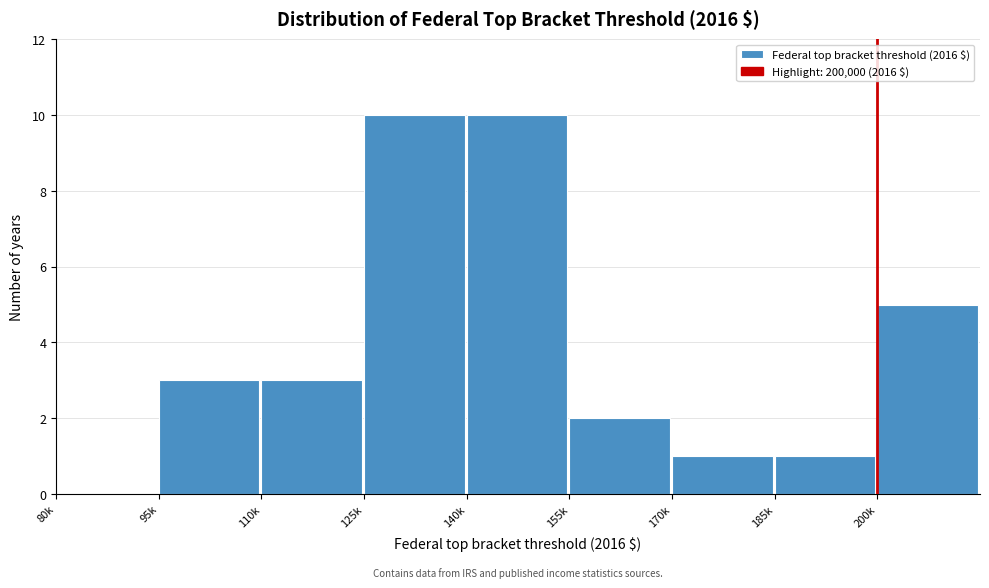

Reading right to left, what are all the values shown in this chart?

200k=5	185k=1	170k=1	155k=2	140k=10	125k=10	110k=3	95k=3	80k=0